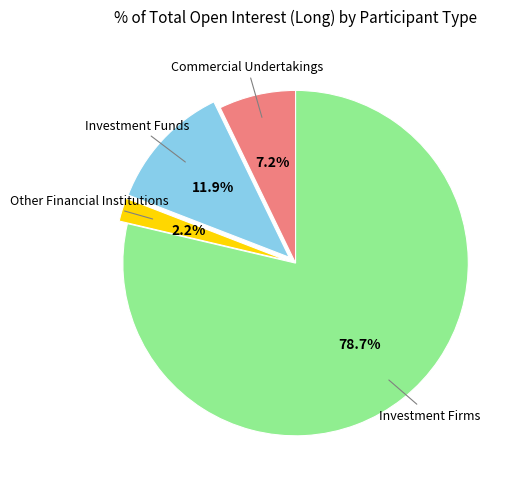

Is there a majority slice in this chart?

Yes